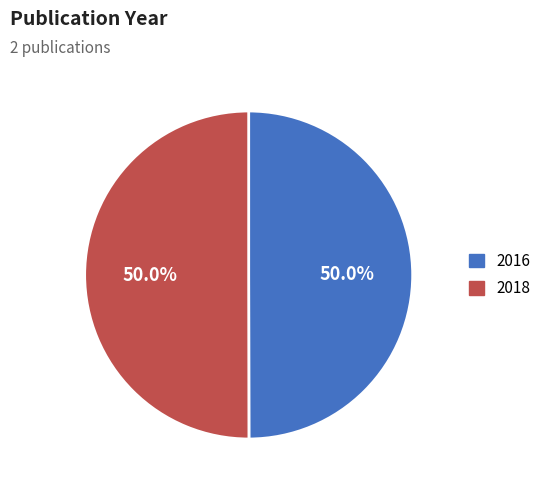

What is the ratio of the value at 2018 to the value at 2016?

1.0